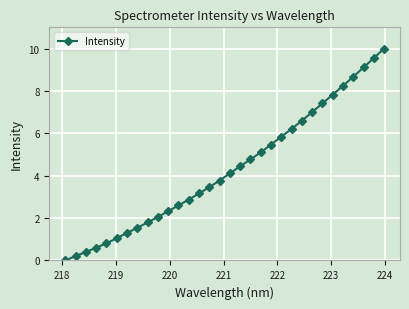

True or false: there are more than 2 points higher than both neighbors.

False